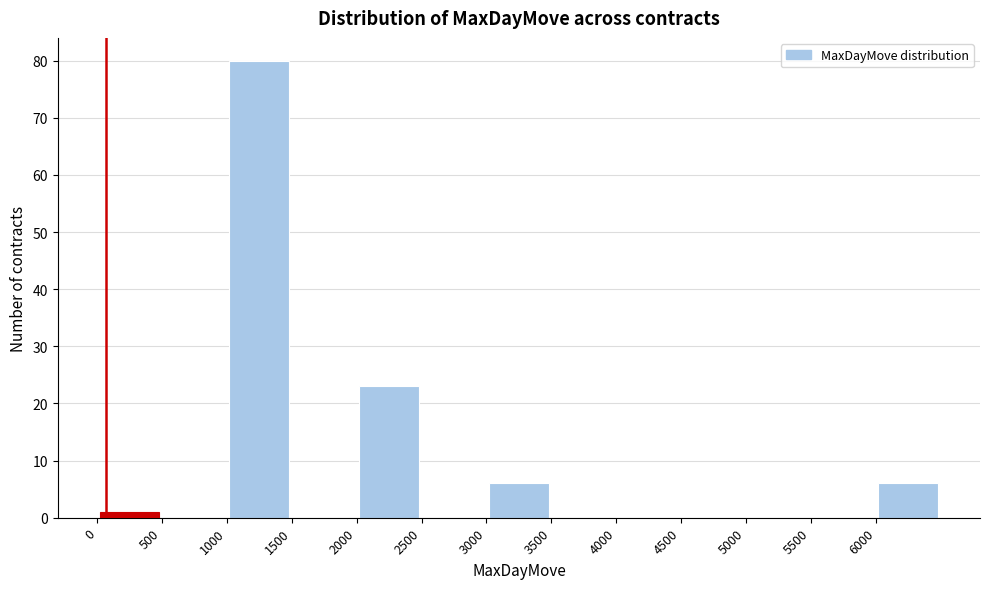

How tall is the bar that spans 1000 to 1500 on the x-axis? The values are not printed on the chart, so give them approximately, as read against the axis.

80